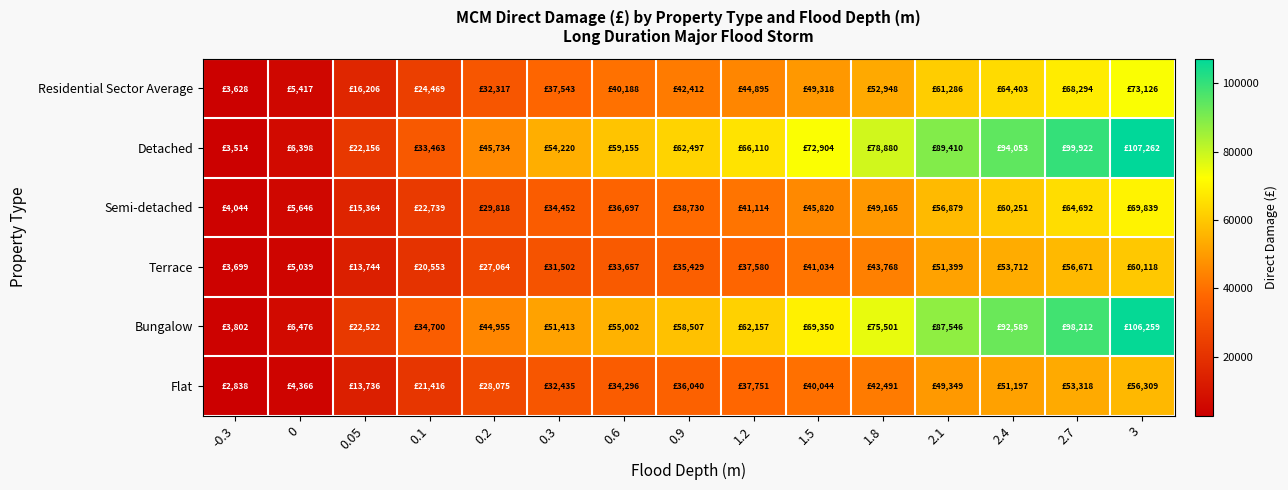

At how many categories does at least one series exceed 64385?

7